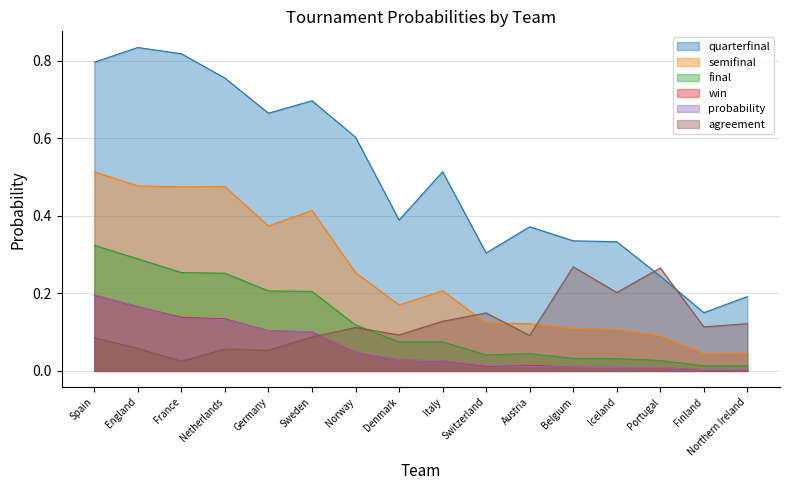

How many lines are shown in the chart?

6